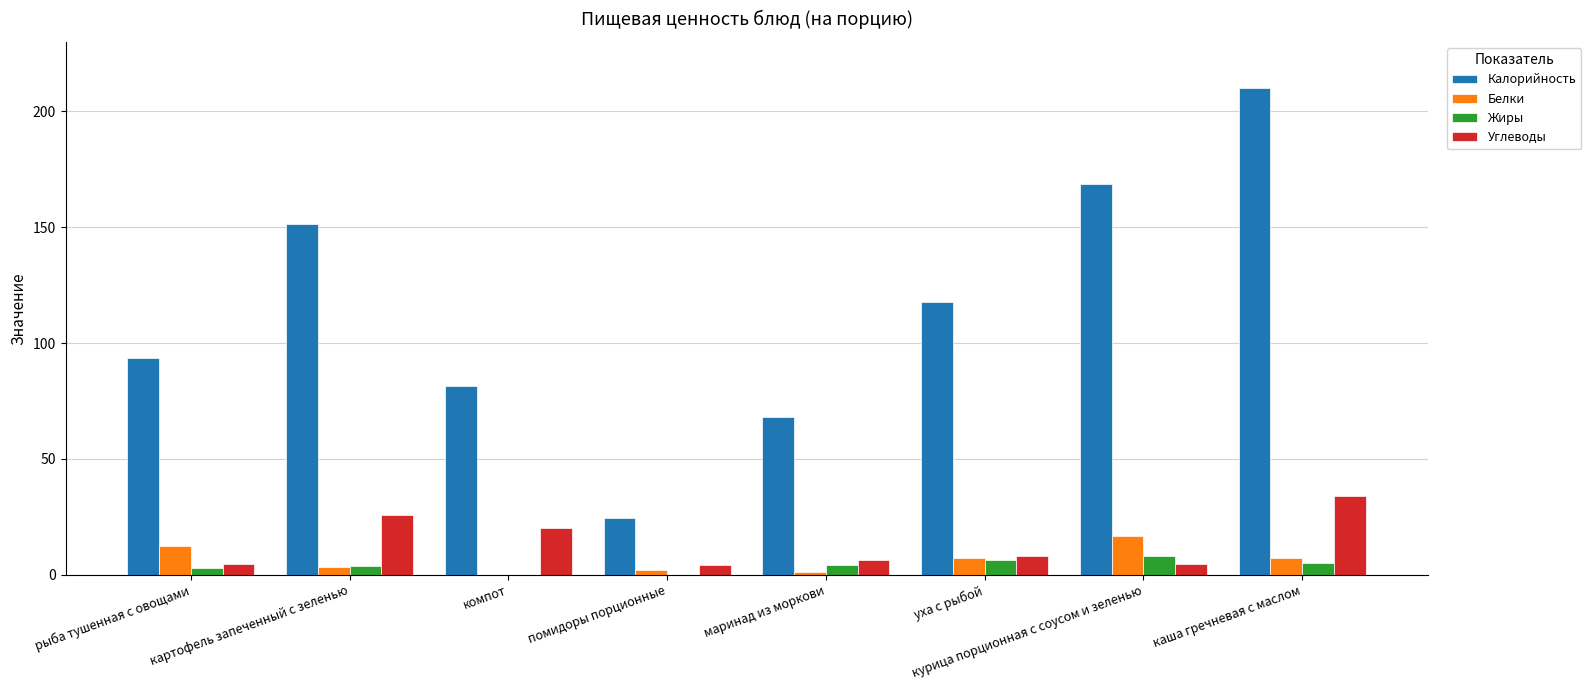

Are the bars horizontal?

No